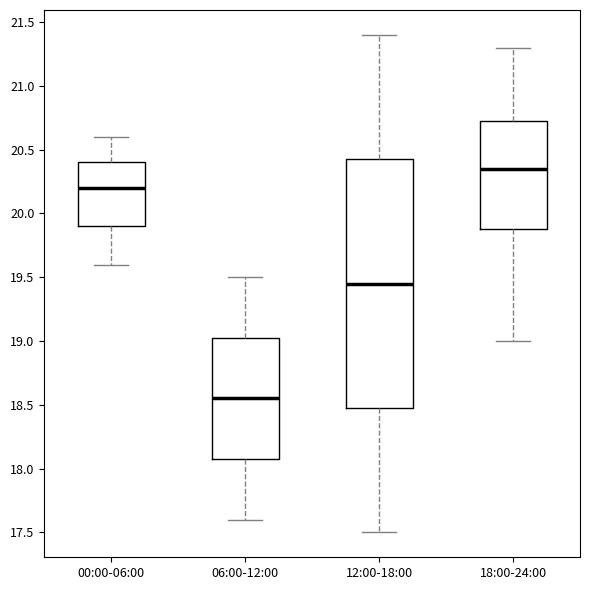

Where is the upper edge of the box for 06:00-12:00 on the y-axis? The values are not printed on the chart, so give them approximately, as read against the axis.

19.05